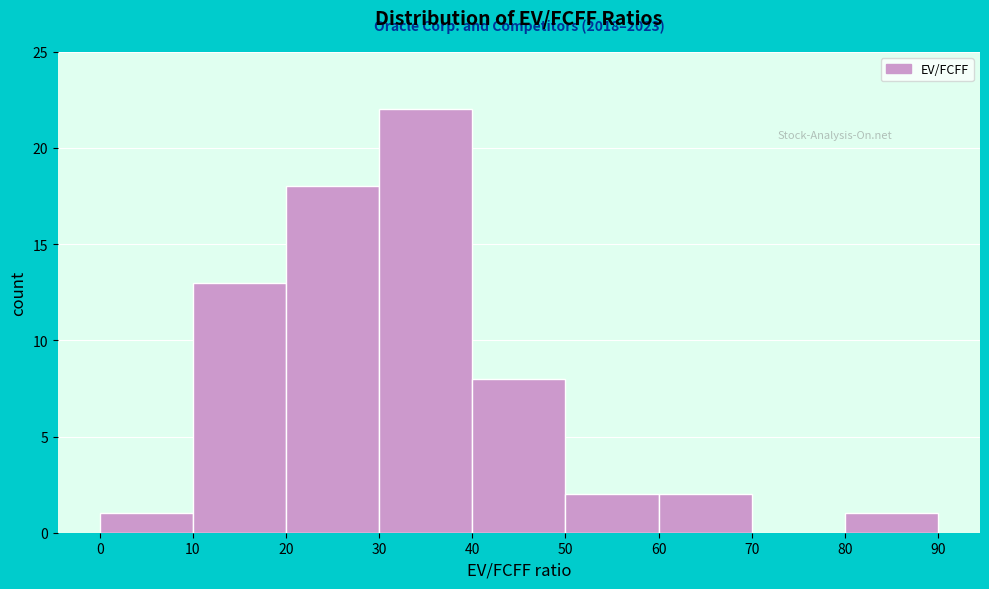

Which range on the x-axis has the tallest bar?

30 to 40